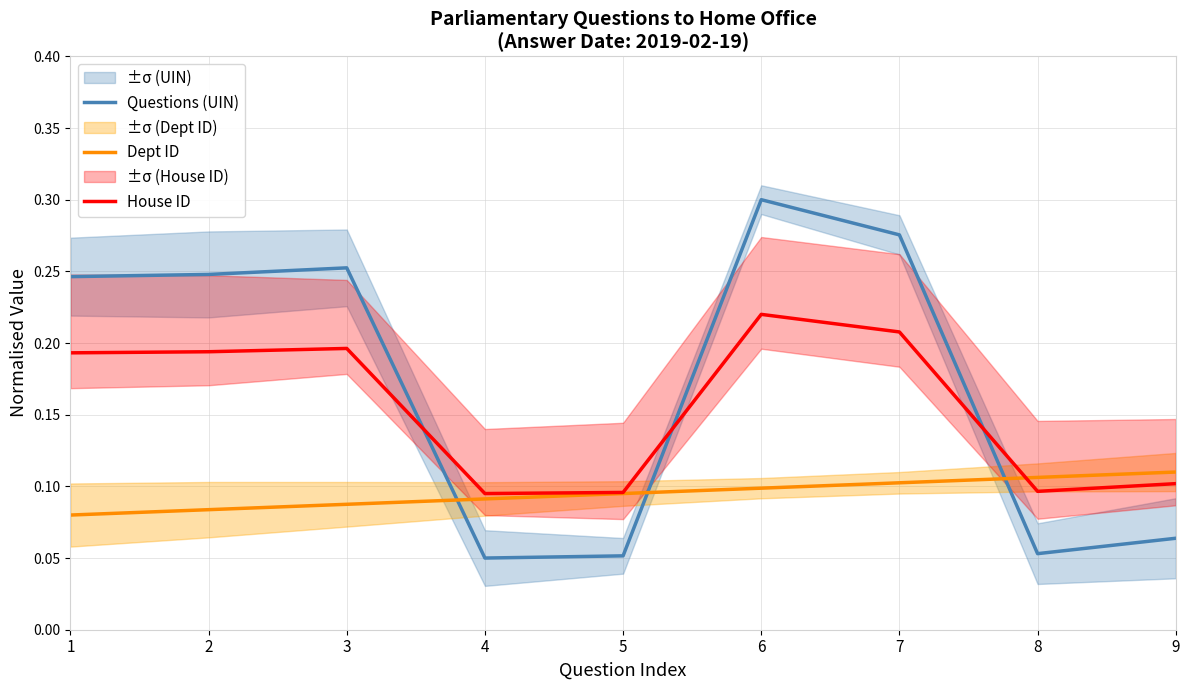

Which series ends up on top after the final intersection of House ID and Questions (UIN)?

House ID